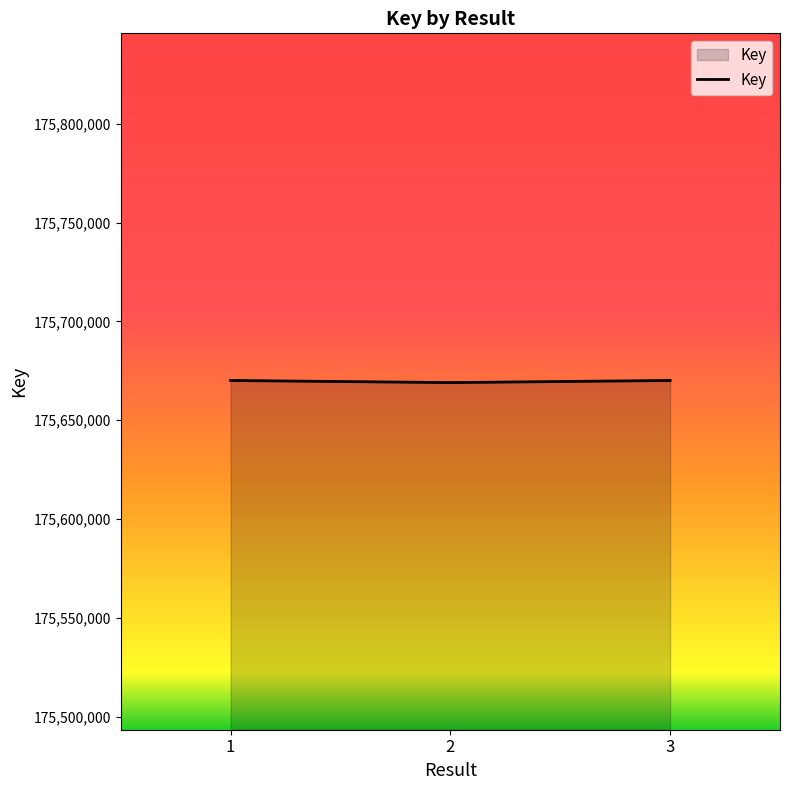

How many series are shown in this chart?

1